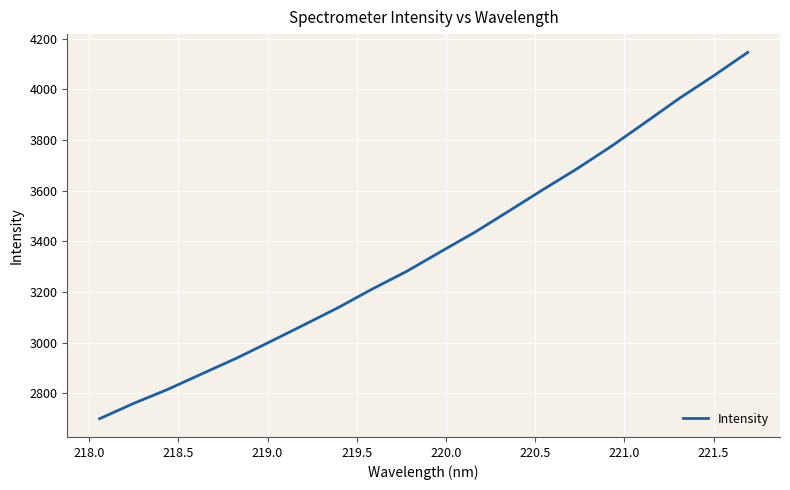

What is the maximum value shown in the chart?

4145.7